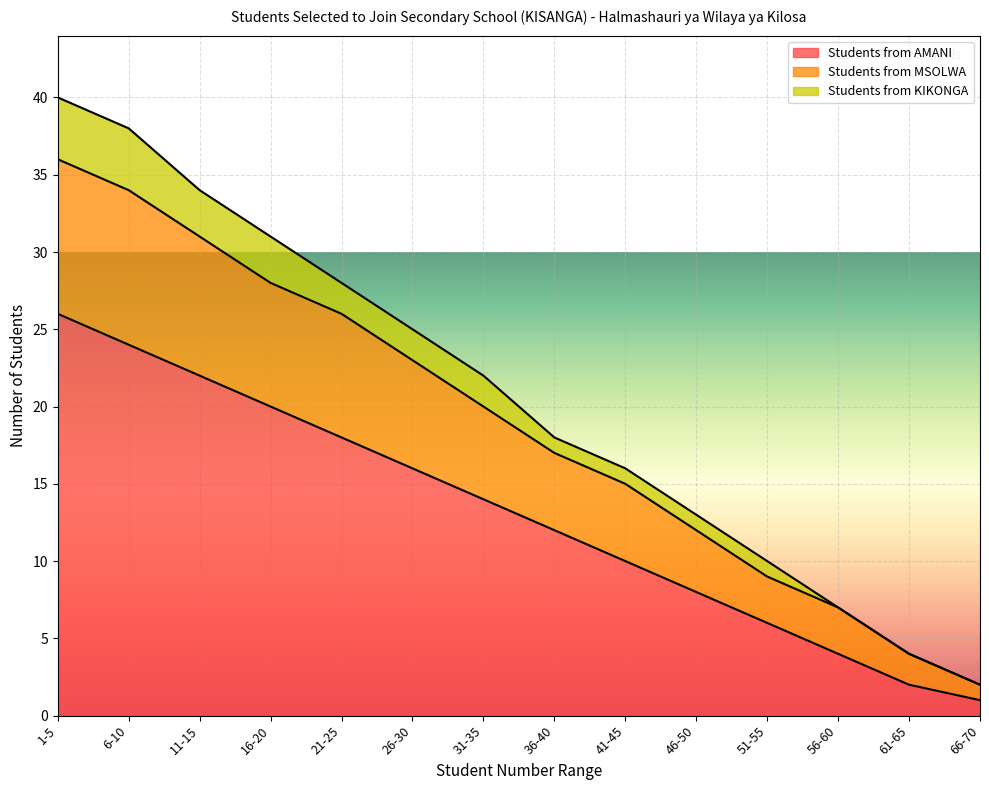

True or false: Students from AMANI has more than 1 interior local peaks.

False